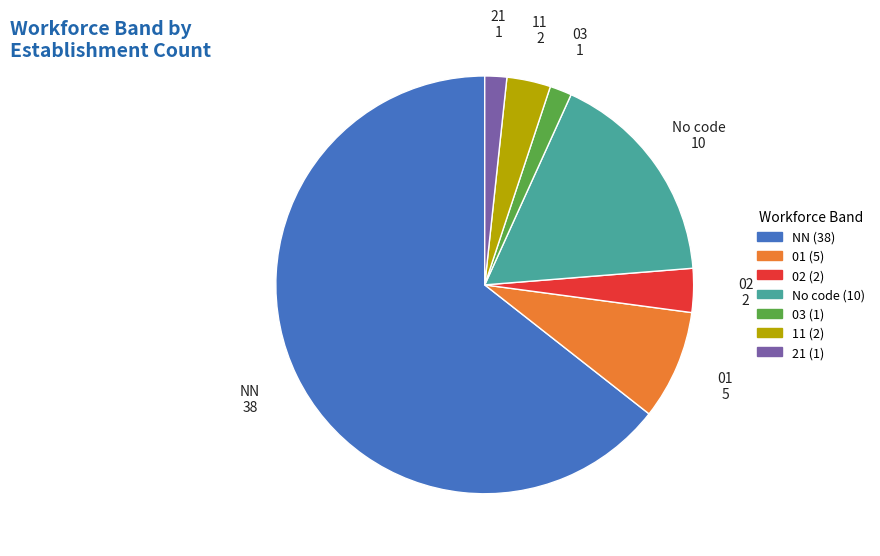

Is NN the majority of the pie?

Yes